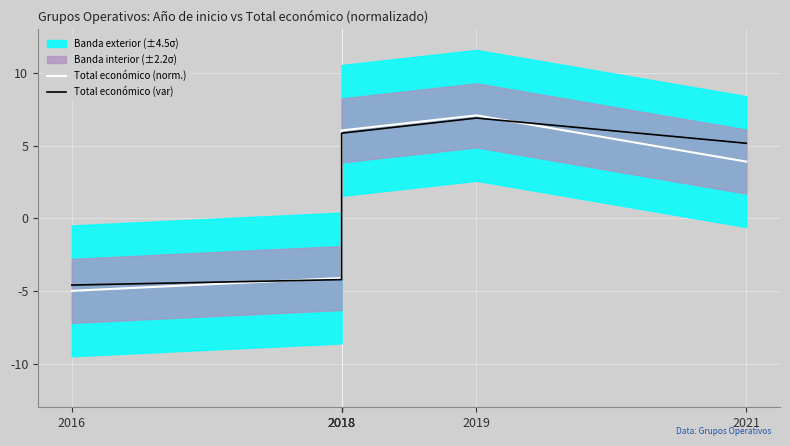

Is it true that Total económico (var) equals 1.2 at 2018?

False